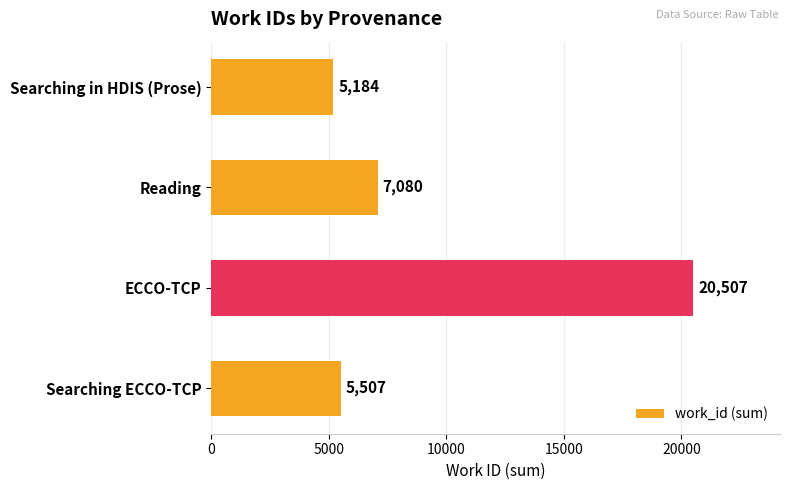

What is the sum of all values?

38278